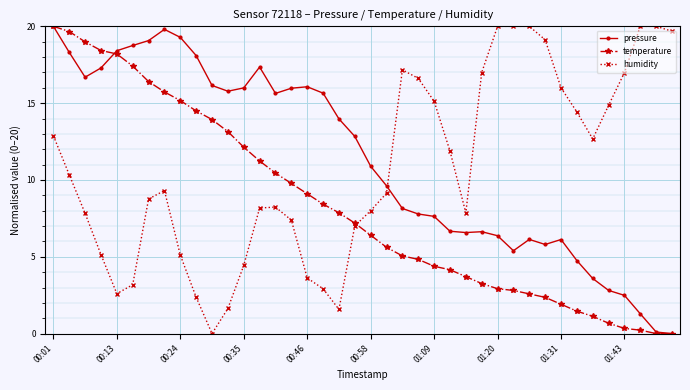

What is the highest value of the temperature series?

20.0